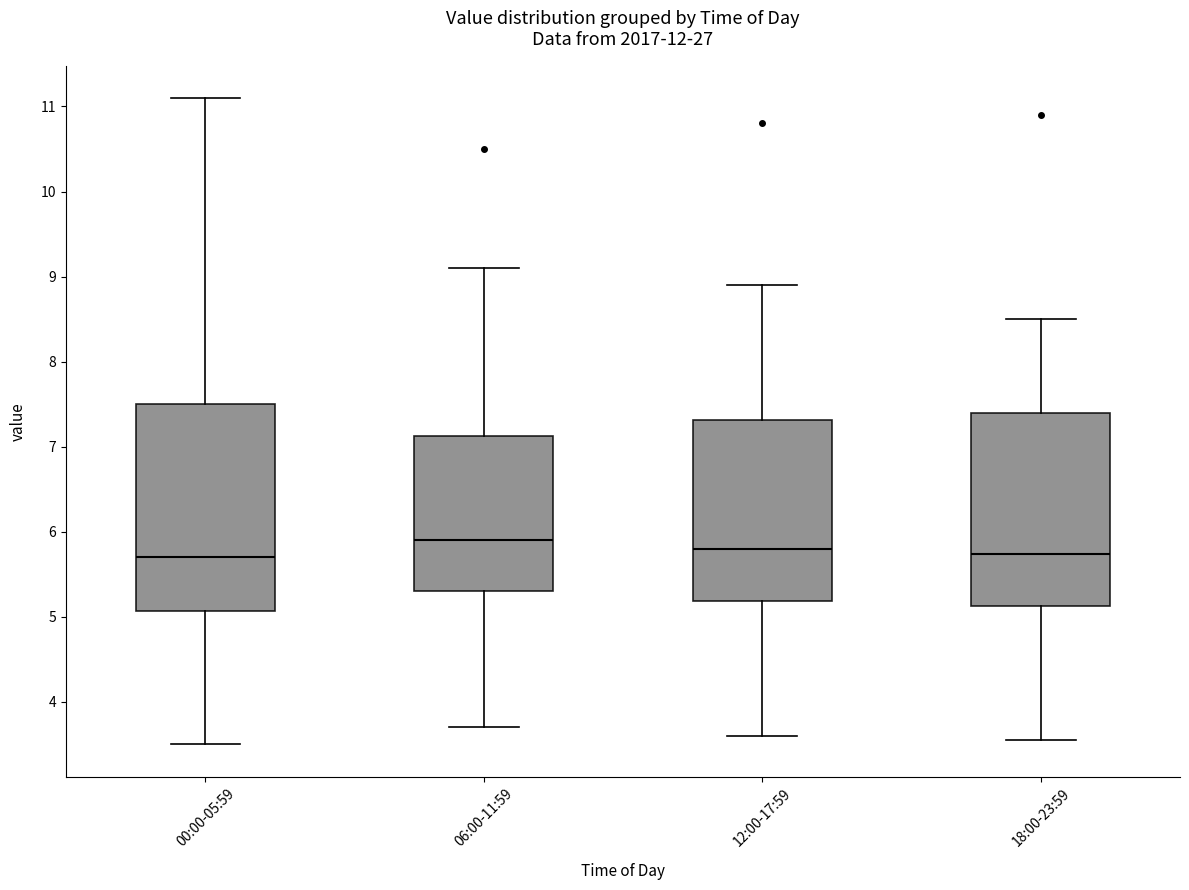

Reading left to right, read every box against the y-axis: the position of its median line, the range the box covers, and the ends of its whiskers. The values are not printed on the chart, so give them approximately, as read against the axis.

00:00-05:59: median 5.7, box 5.1 to 7.5, whiskers 3.5 to 11.1
06:00-11:59: median 5.9, box 5.3 to 7.1, whiskers 3.7 to 9.1
12:00-17:59: median 5.8, box 5.2 to 7.3, whiskers 3.6 to 8.9
18:00-23:59: median 5.7, box 5.1 to 7.4, whiskers 3.6 to 8.5